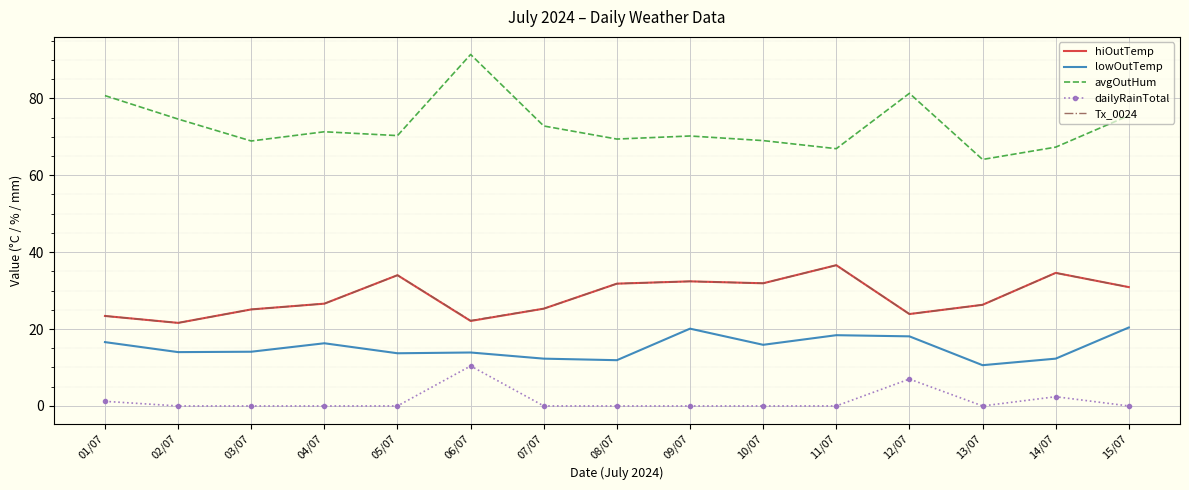

What is the total value across all series at 08/07?

144.9